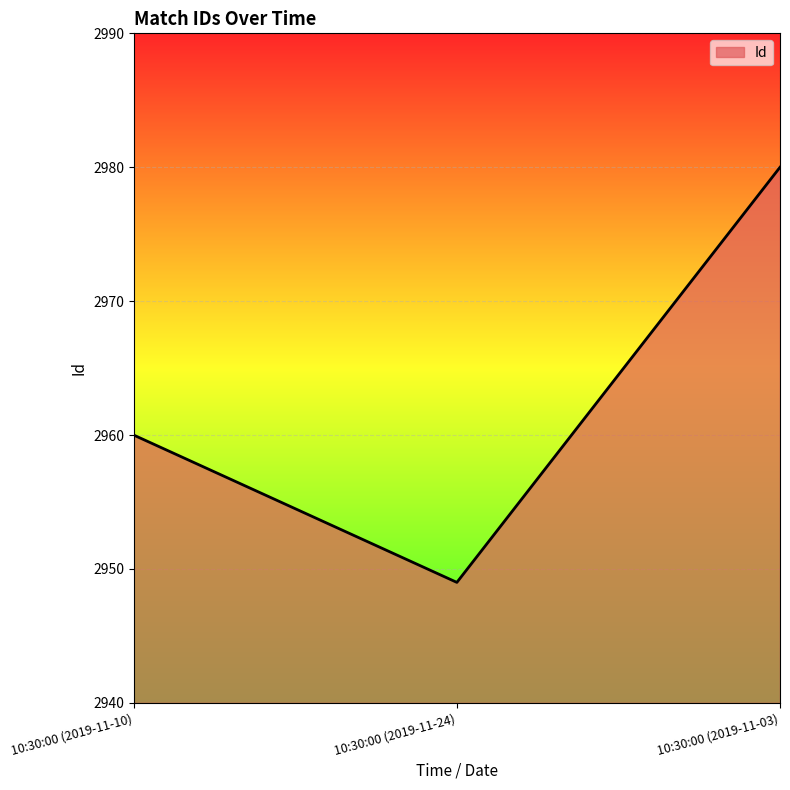

The value at 10:30:00 (2019-11-24) is 2949. True or false?

True